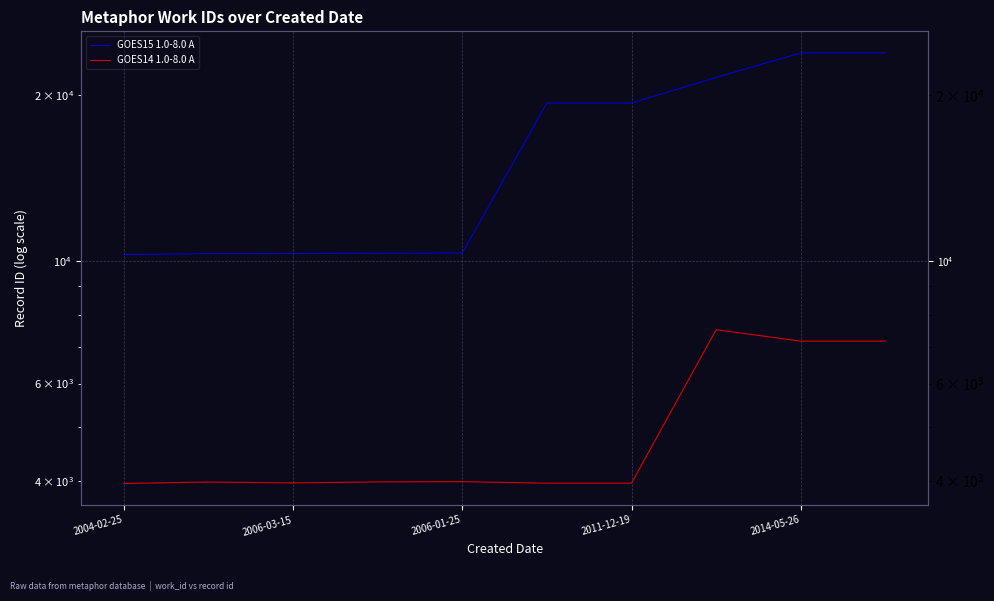

Is the value of GOES14 1.0-8.0 A at 6 greater than the value of GOES15 1.0-8.0 A at 5?

No